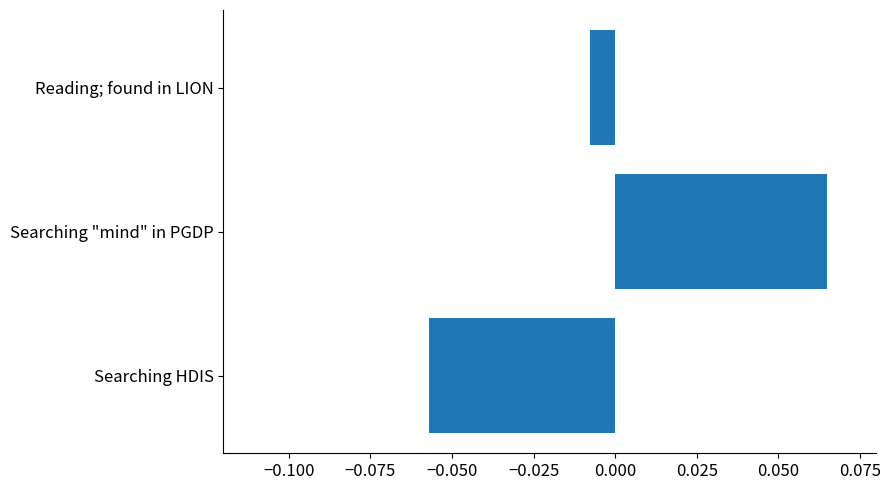

True or false: the data shows -0.0 at Searching HDIS.

False